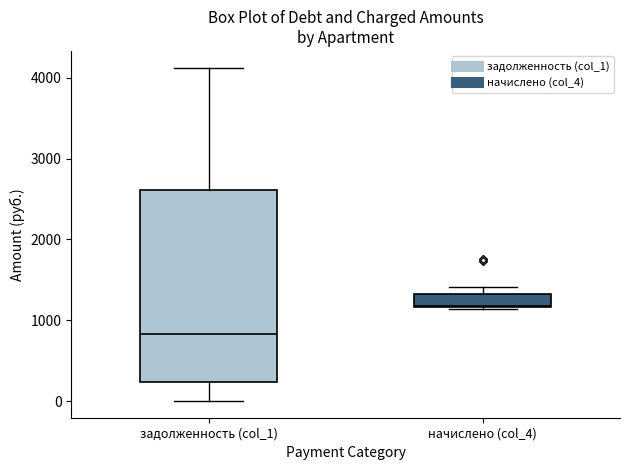

Reading left to right, transcribe this box plot: for each box, give where its median line is, the range the box spans, and where its two whiskers end, as read against the y-axis. The values are not printed on the chart, so give them approximately, as read against the axis.

задолженность (col_1): median 800, box 200 to 2600, whiskers 0 to 4100
начислено (col_4): median 1200, box 1200 to 1300, whiskers 1100 to 1400